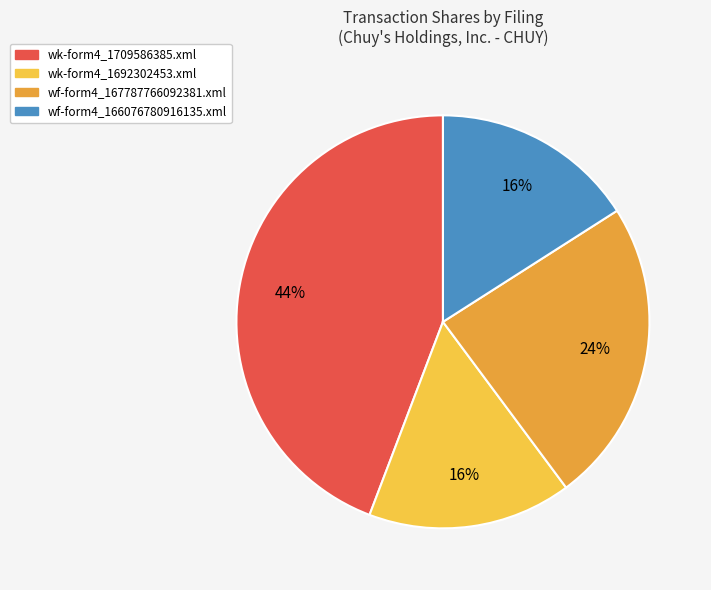

Is the sum of wf-form4_167787766092381.xml and wk-form4_1709586385.xml greater than half?

Yes